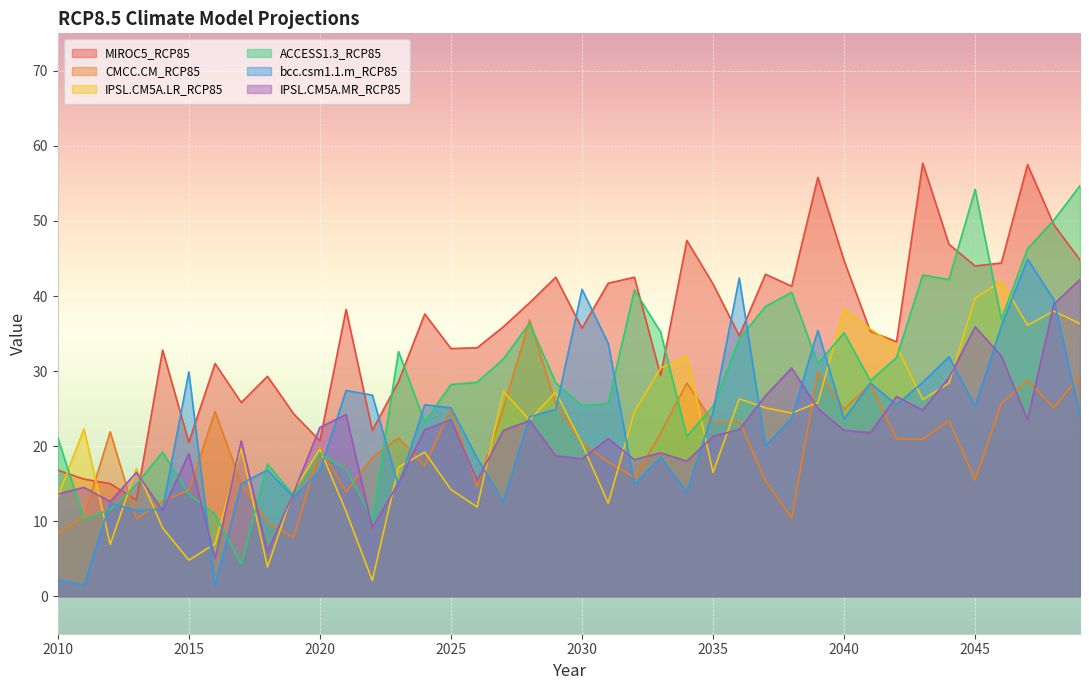

Reading left to right, what are all the values shown in this chart?

MIROC5_RCP85: 16.8	15.6	15.0	12.8	32.8	20.5	31.0	25.8	29.3	24.3	20.7	38.2	22.1	28.6	37.6	33.0	33.1	35.9	39.1	42.5	35.7	41.7	42.5	29.4	47.4	41.6	34.7	42.9	41.3	55.8	44.7	35.3	33.9	57.7	46.9	44.0	44.4	57.5	49.5	44.8
CMCC.CM_RCP85: 8.4	10.6	21.9	10.3	12.7	14.1	24.6	15.0	9.9	7.8	19.7	13.9	18.5	21.1	17.4	25.0	14.6	25.0	36.8	25.6	20.4	17.9	15.8	21.7	28.4	23.2	23.3	15.4	10.4	29.9	24.9	28.3	21.0	20.9	23.4	15.5	25.7	28.8	25.1	29.4
IPSL.CM5A.LR_RCP85: 13.2	22.3	6.9	17.0	9.1	4.8	7.0	19.7	3.9	14.1	19.6	11.3	2.1	17.2	19.2	14.2	11.9	27.3	23.5	27.2	20.3	12.4	24.6	30.4	32.0	16.5	26.3	25.1	24.4	25.8	38.2	35.6	33.3	26.2	28.4	39.7	42.0	36.1	38.0	36.3
ACCESS1.3_RCP85: 21.1	10.3	11.5	14.9	19.2	13.6	10.9	4.3	17.6	13.4	19.1	16.9	10.4	32.6	23.2	28.2	28.5	31.6	36.4	28.4	25.4	25.7	40.8	35.2	21.3	25.3	34.3	38.6	40.5	31.0	35.1	28.7	31.8	42.8	42.2	54.2	36.9	46.3	50.1	54.7
bcc.csm1.1.m_RCP85: 2.2	1.5	12.4	11.4	11.6	29.9	1.4	15.0	16.8	13.2	16.7	27.4	26.8	14.7	25.5	25.1	18.4	12.6	23.9	24.9	40.9	33.7	14.9	18.5	13.9	24.6	42.4	20.0	23.7	35.4	23.6	28.4	25.5	28.5	31.9	25.3	36.0	44.9	39.5	24.1
IPSL.CM5A.MR_RCP85: 13.6	14.5	12.6	16.5	11.4	19.0	5.0	20.7	5.9	13.8	22.5	24.2	9.1	15.1	22.2	23.5	15.4	22.1	23.4	18.7	18.3	21.0	18.2	19.1	18.0	21.3	22.2	26.7	30.4	25.0	22.1	21.8	26.6	24.8	29.1	35.9	32.0	23.5	38.9	42.2